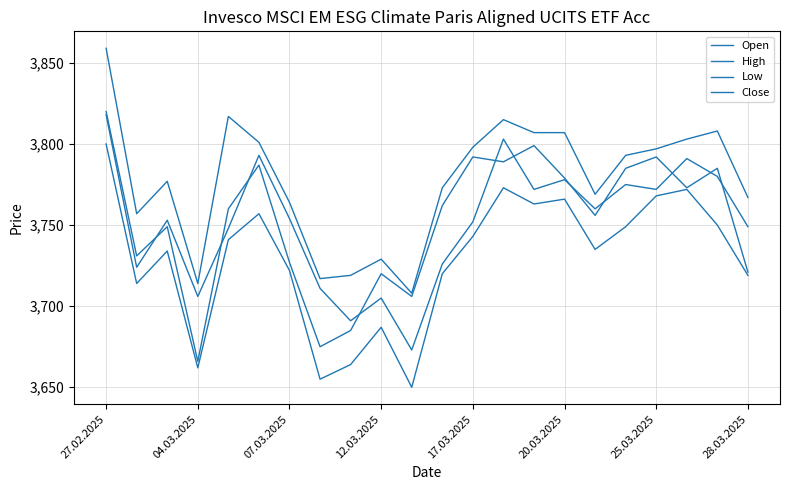

Does the chart have visible grid lines?

Yes